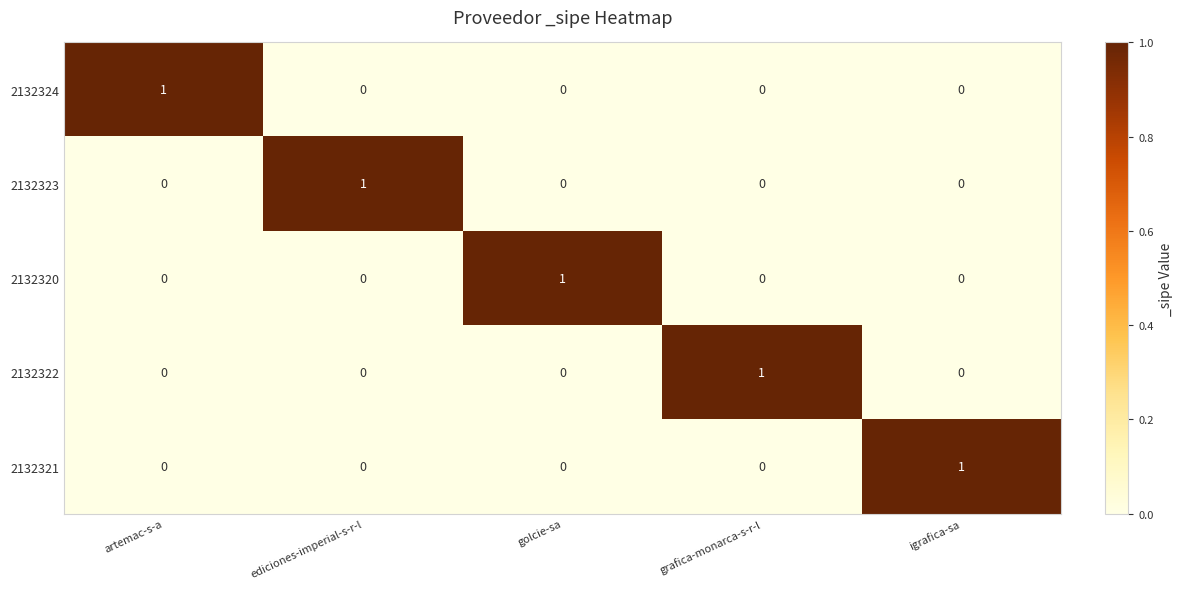

Reading right to left, list all the values displayed in this chart.

2132324: 0	0	0	0	1
2132323: 0	0	0	1	0
2132320: 0	0	1	0	0
2132322: 0	1	0	0	0
2132321: 1	0	0	0	0